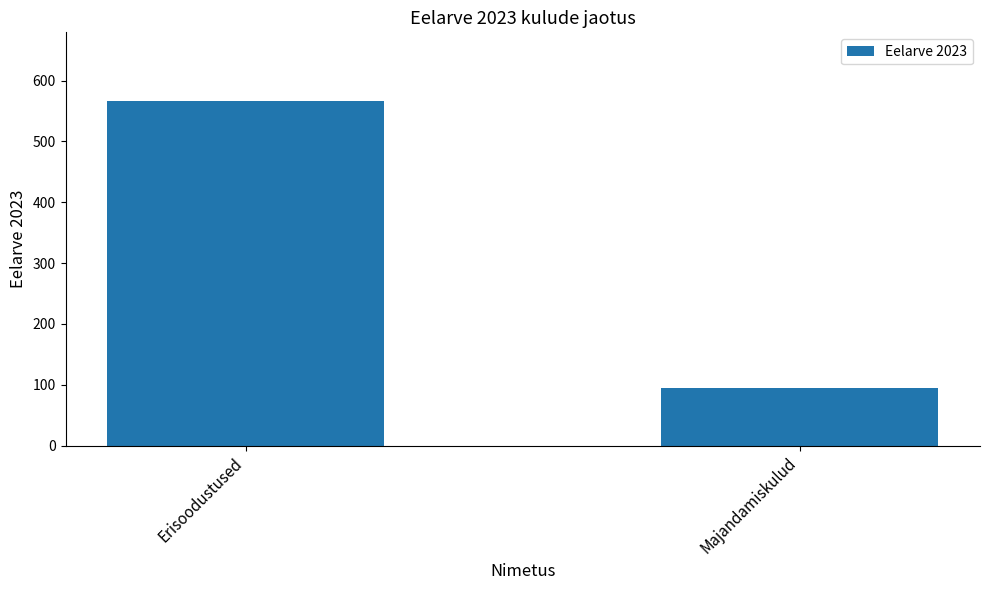

Reading right to left, transcribe all the data shown in this chart.

Majandamiskulud=95	Erisoodustused=566